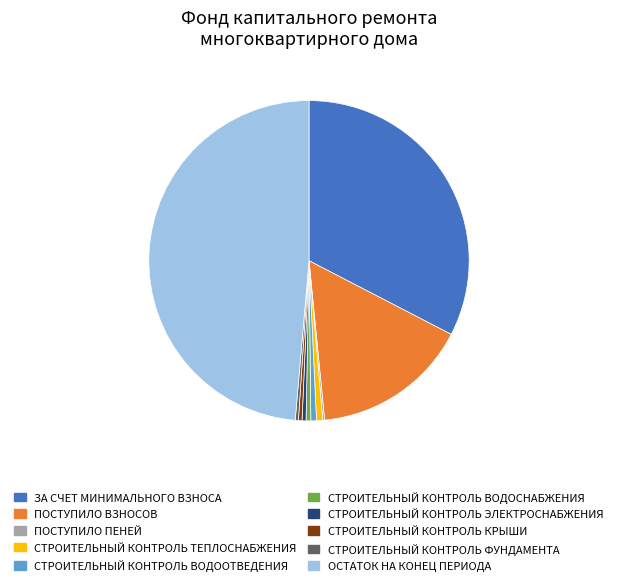

How many segments does this pie chart have?

10